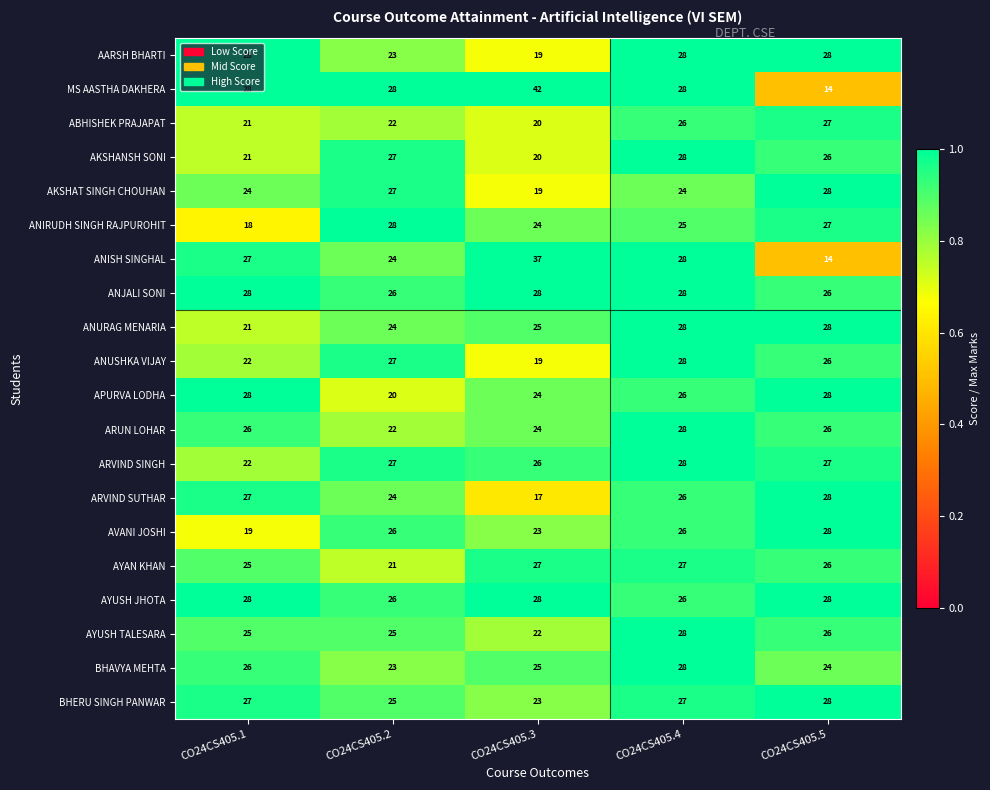

What is the average value of the BHAVYA MEHTA series?

25